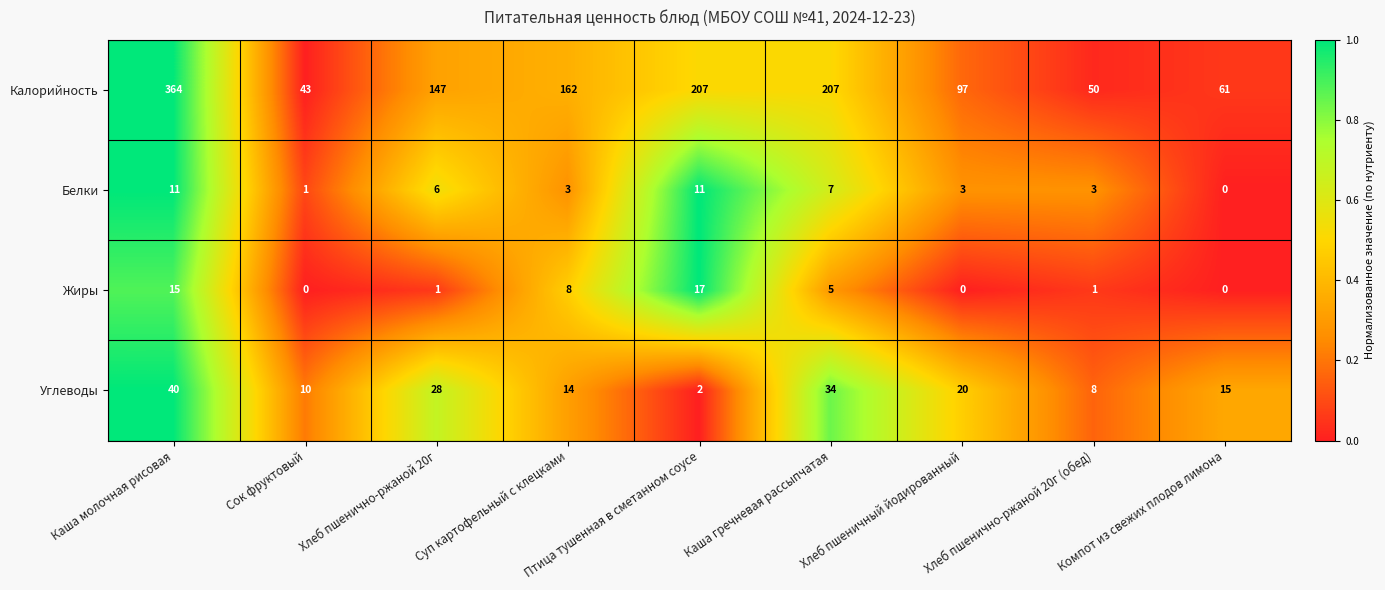

What is the total value across all series at Птица тушенная в сметанном соусе?

237